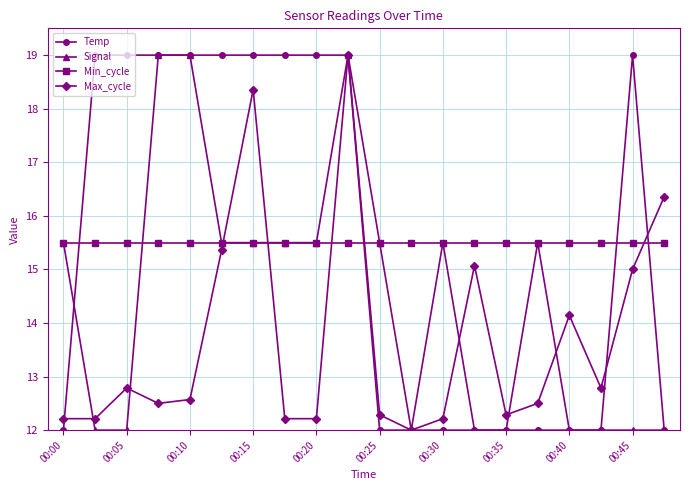

After their last crossing, which series has the higher values: Max_cycle or Min_cycle?

Max_cycle